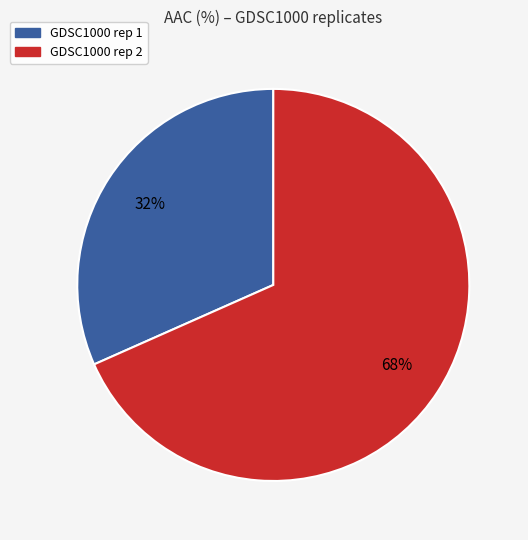

To the nearest percent, what is the average slice percentage?

50%